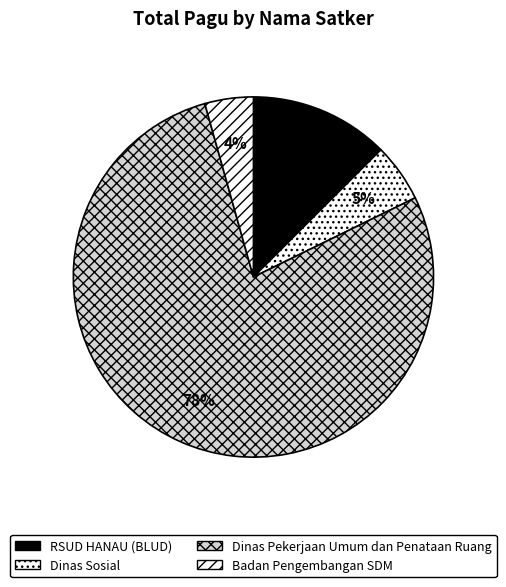

To the nearest percent, what portion does RSUD HANAU (BLUD) represent?

13%